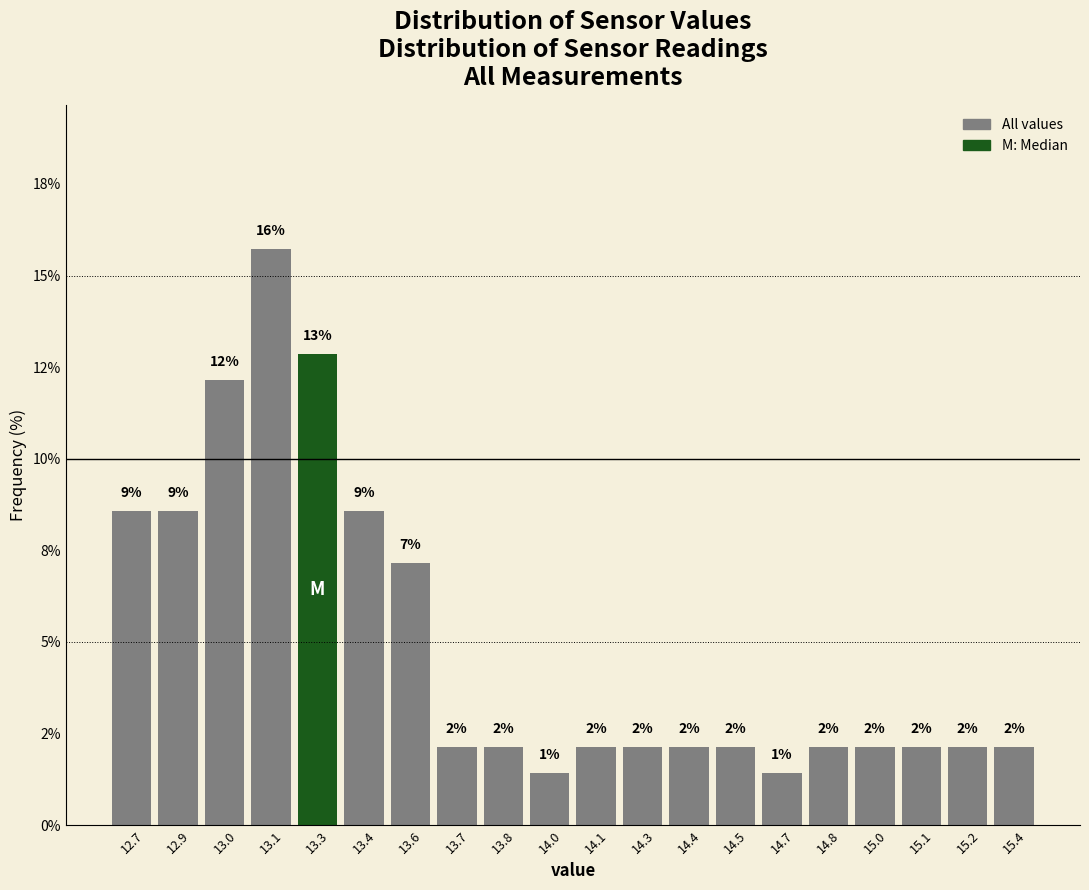

Are the bars horizontal?

No